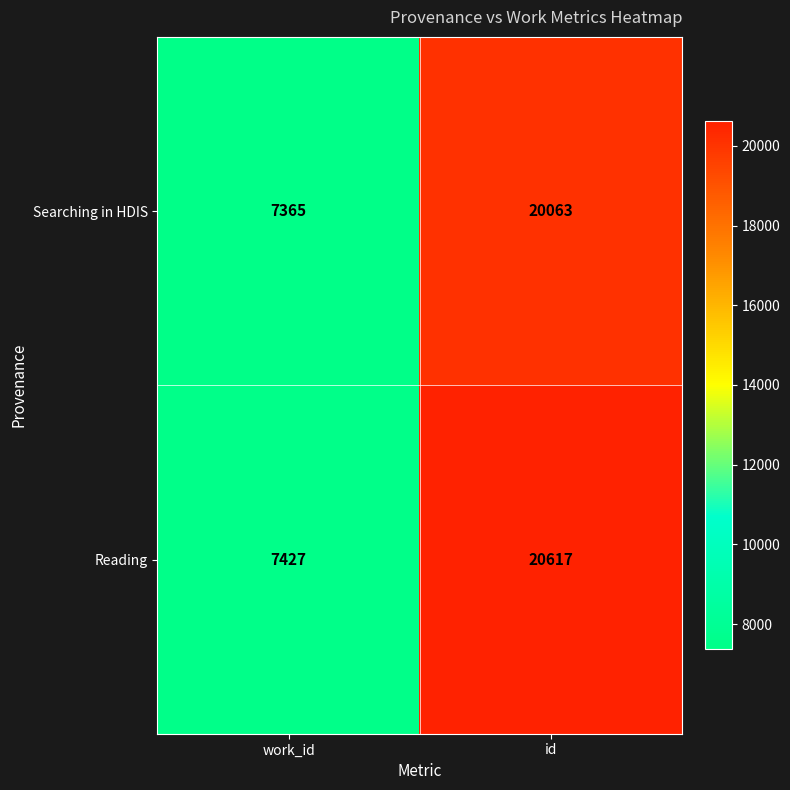

What is the sum of all Reading values?

28044